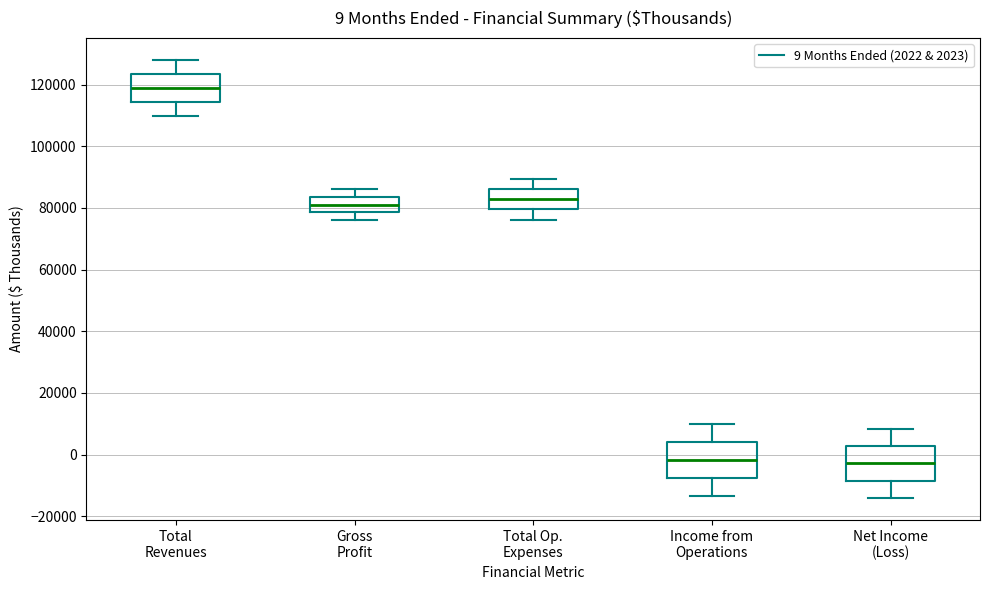

Which box has the highest median line?

Total Revenues